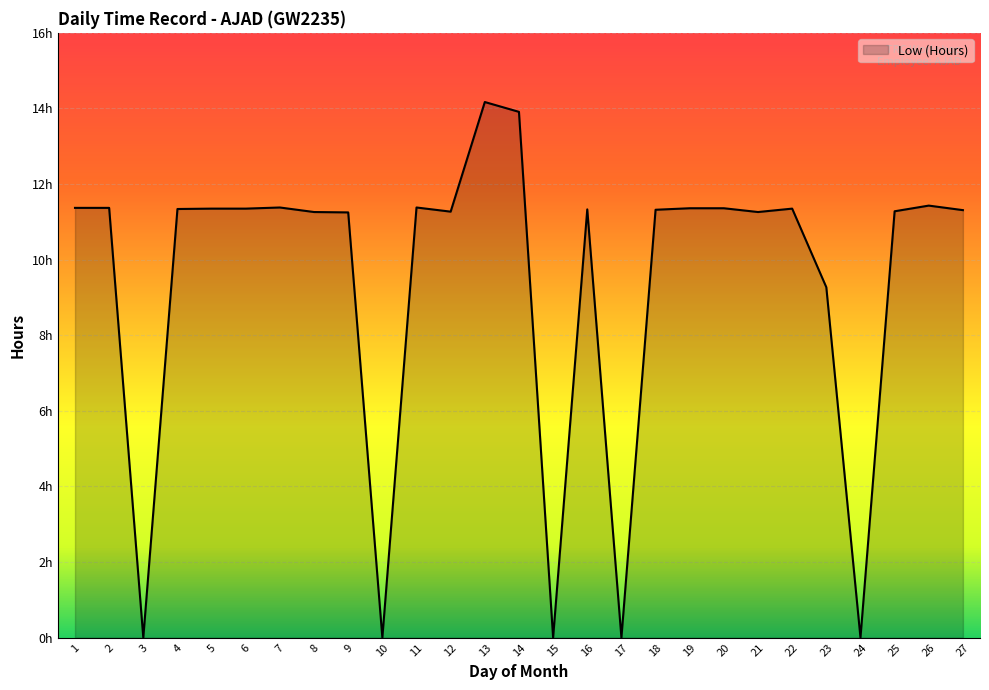

Does the chart have visible grid lines?

Yes